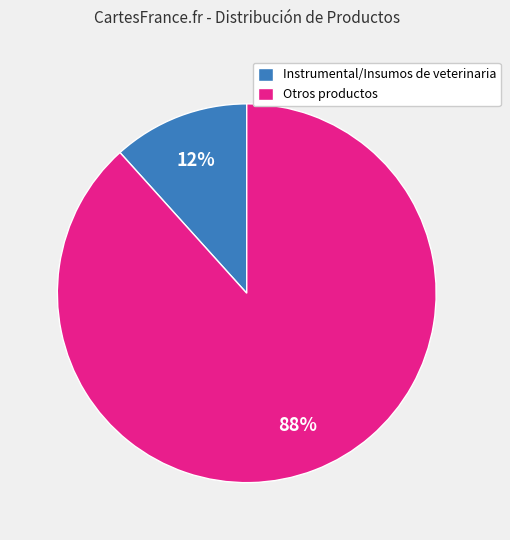

True or false: Instrumental/Insumos de veterinaria accounts for 12% of the total.

True